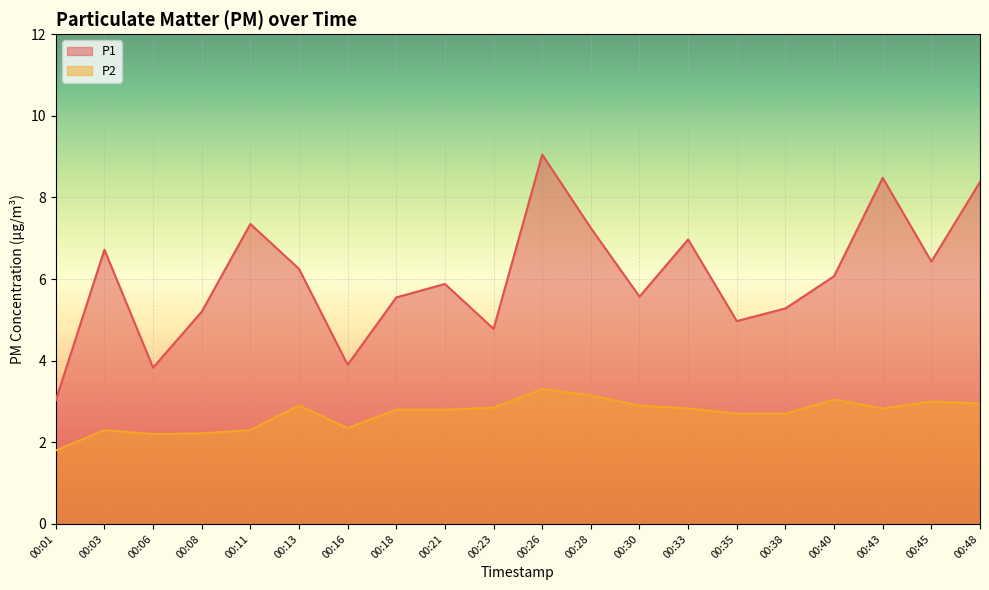

Rank the series by their maximum value, from lowest to highest.

P2, P1